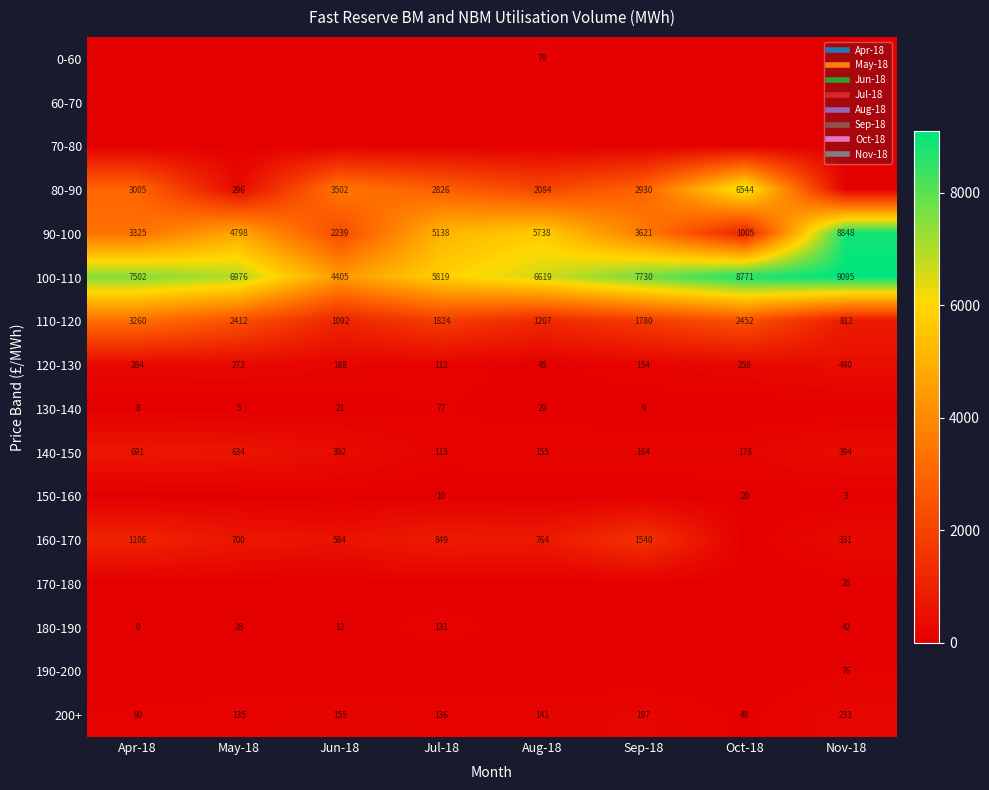

Count the number of data series in this chart.

16